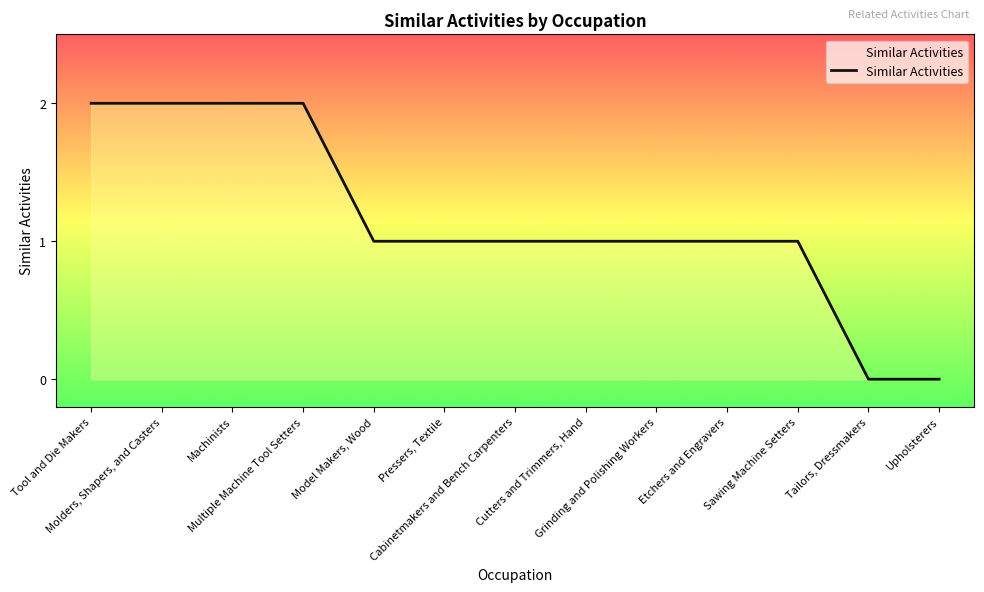

What is the change in value from Tool and Die Makers to Tailors, Dressmakers?

-2